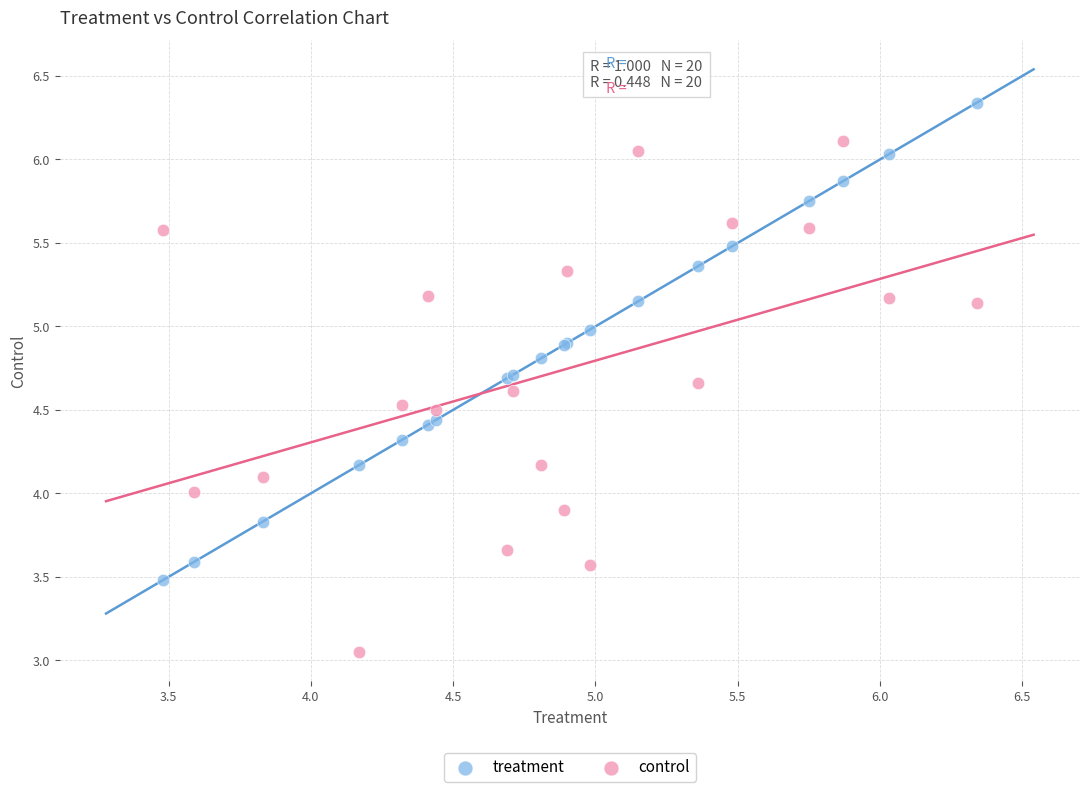

Which series contains the lowest Y value?

control